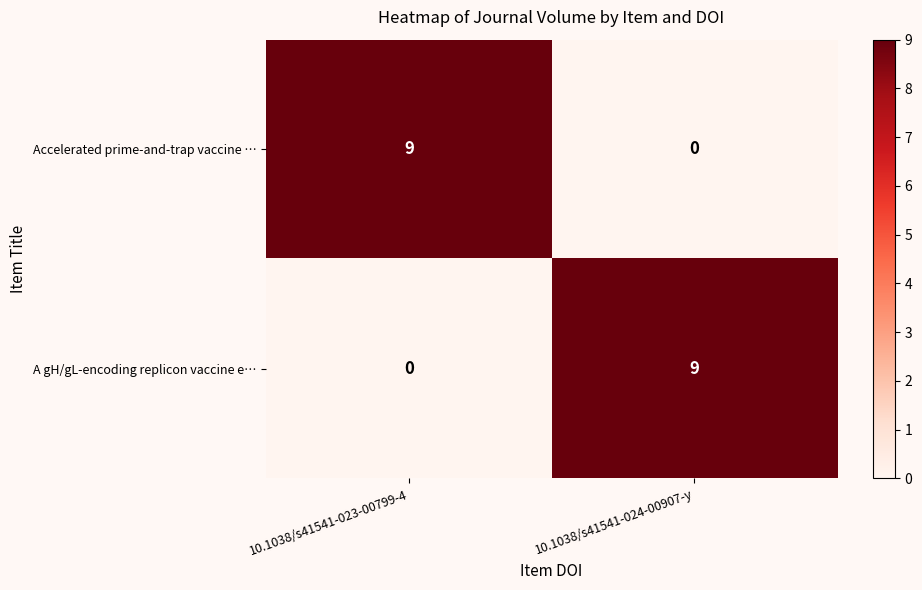

What is the maximum value shown in the chart?

9